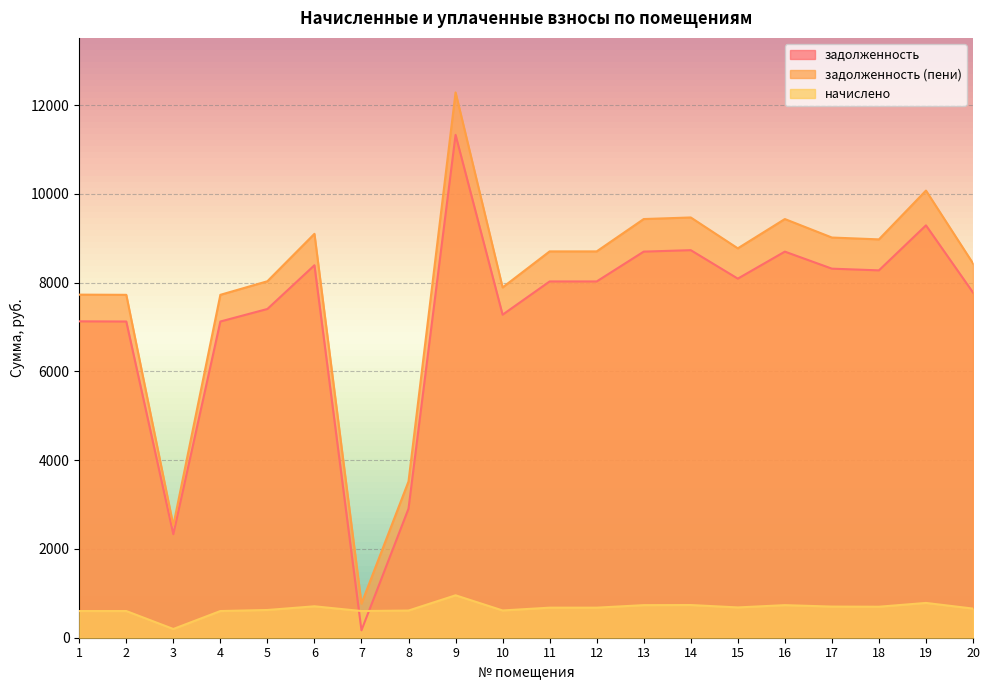

Is the value of задолженность (пени) at 18 greater than the value of начислено at 17?

Yes